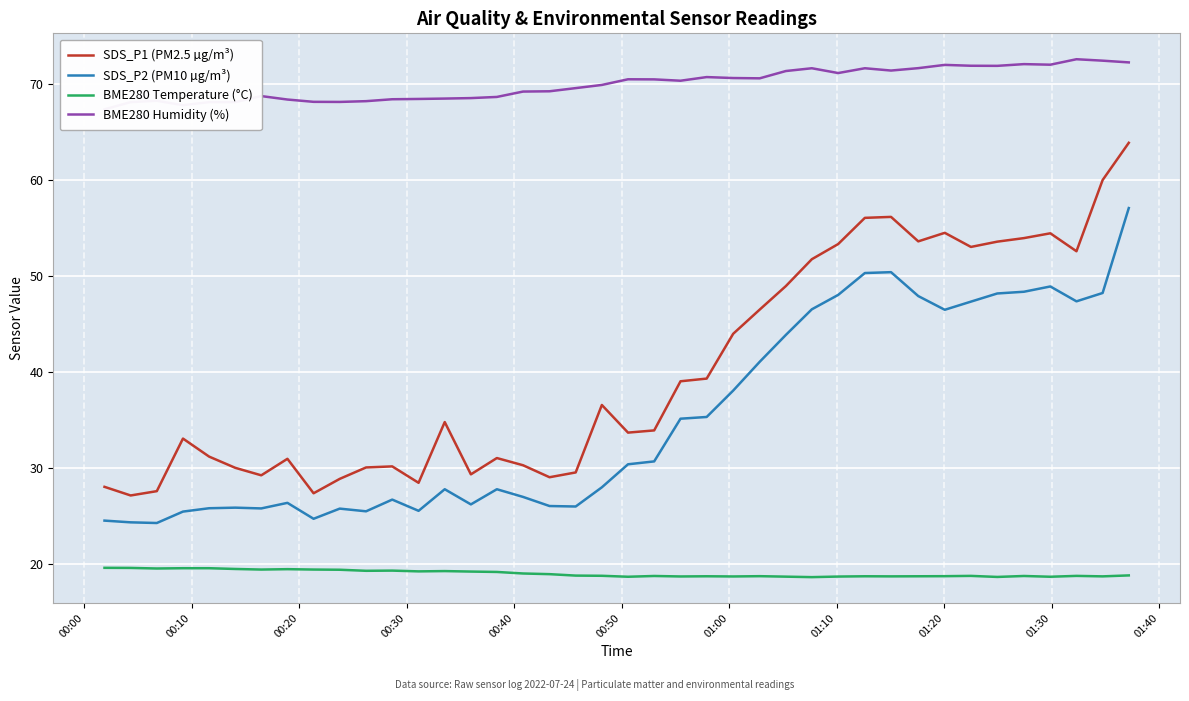

What is the maximum value for BME280 Temperature (°C)?

19.6